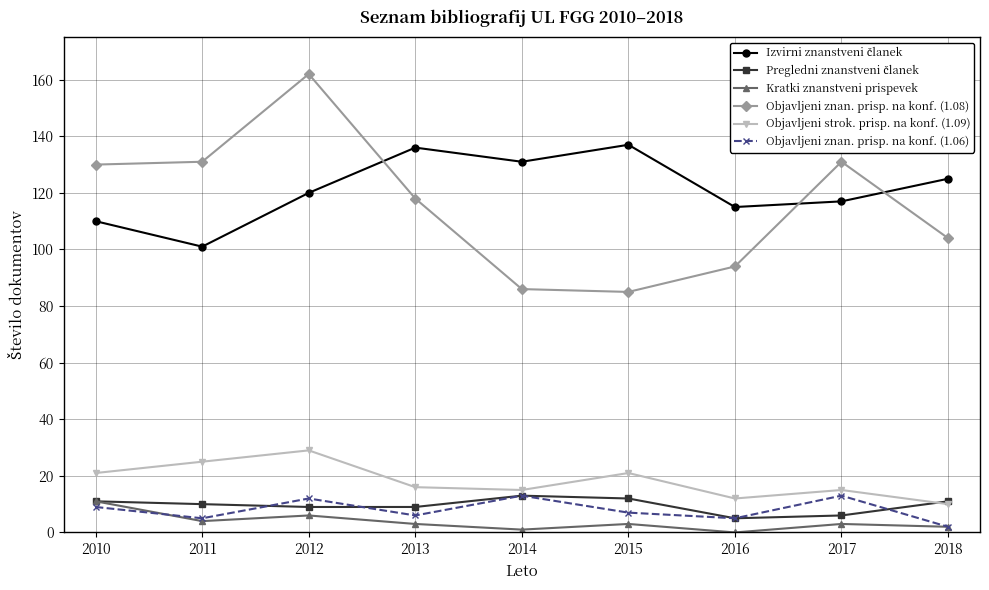

What is the difference between the highest and lowest values at 2015?

134